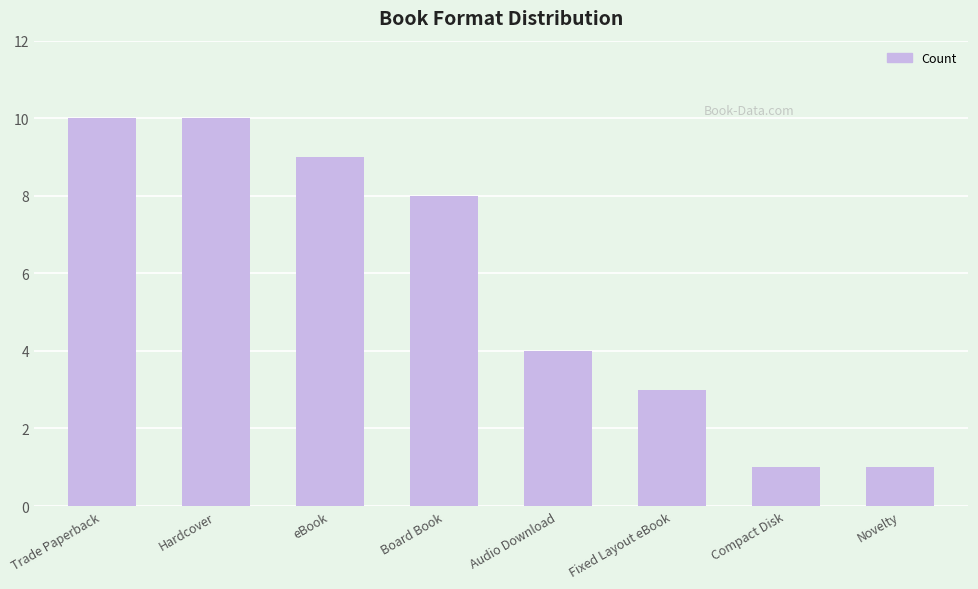

What is the difference between the maximum and minimum values?

9